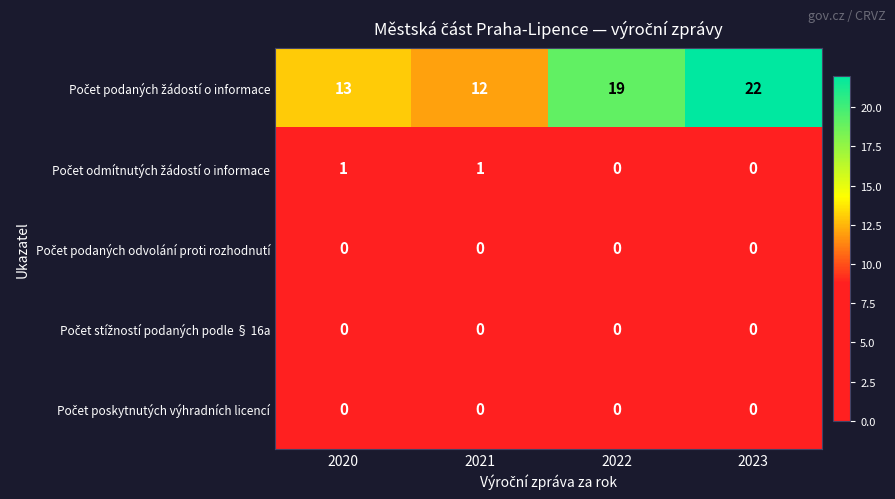

At how many categories does at least one series exceed 5?

4